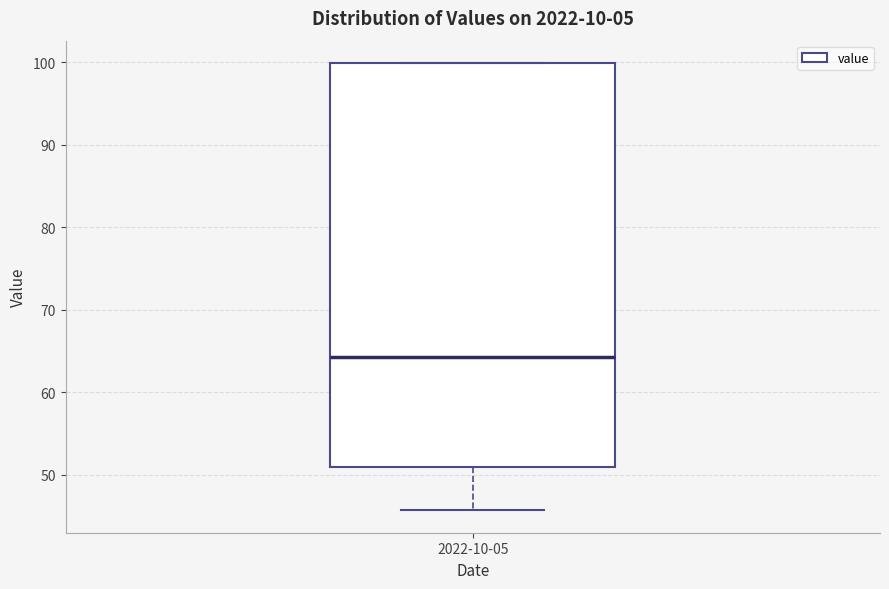

Where is the lower edge of the box for 2022-10-05 on the y-axis? The values are not printed on the chart, so give them approximately, as read against the axis.

51